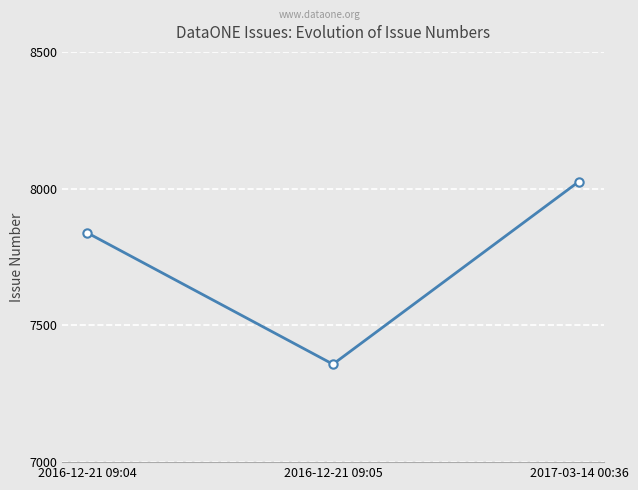

What is the sum of the values at 2016-12-21 09:04 and 2017-03-14 00:36?

15865